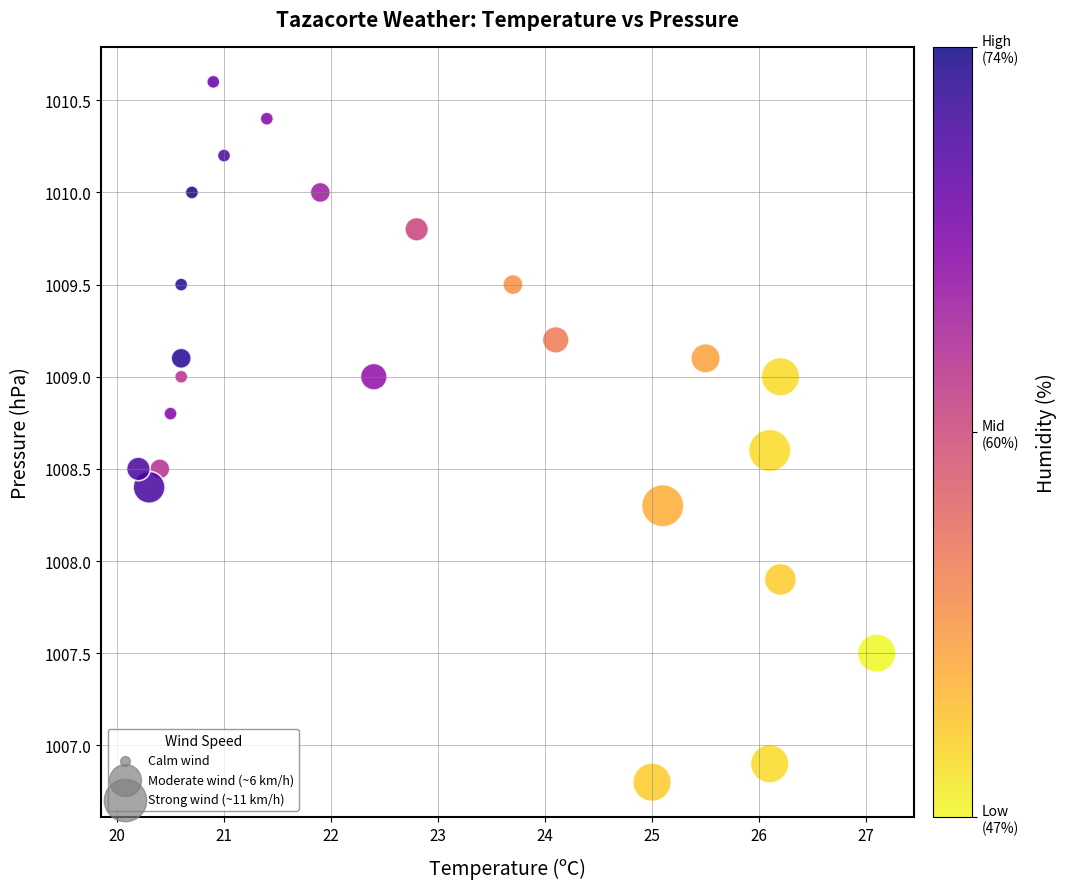

What is the range of Y values (max minus min)?

3.8